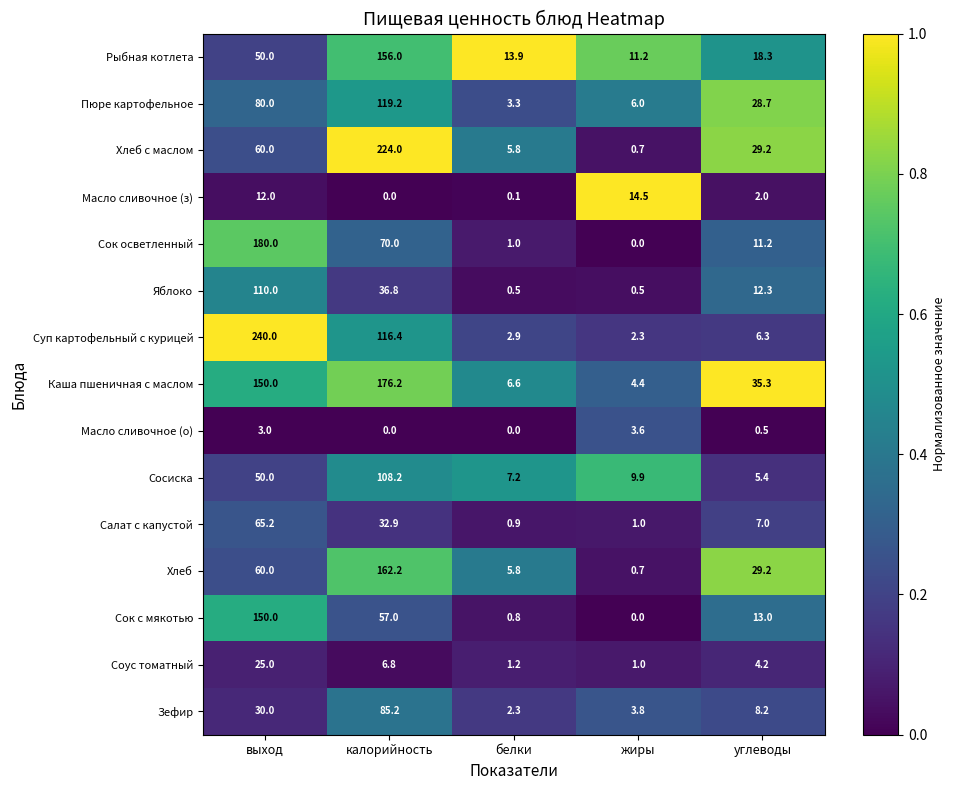

Is the value of Яблоко at белки greater than the value of Хлеб с маслом at жиры?

No